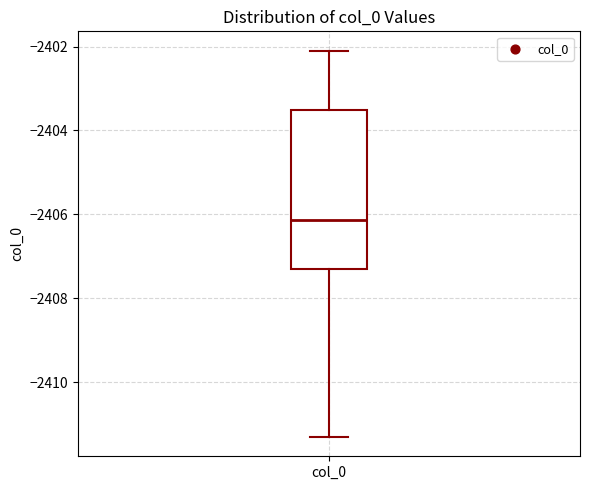

Transcribe this box plot: give where the median line is, the range the box spans, and where the two whiskers end, as read against the y-axis. The values are not printed on the chart, so give them approximately, as read against the axis.

median -2406.2, box -2407.2 to -2403.6, whiskers -2411.2 to -2402.0